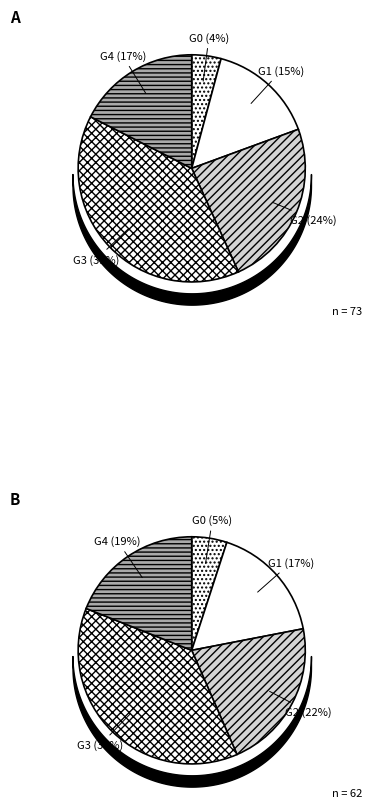

Is it true that Challenger III is 2% of the pie?

False